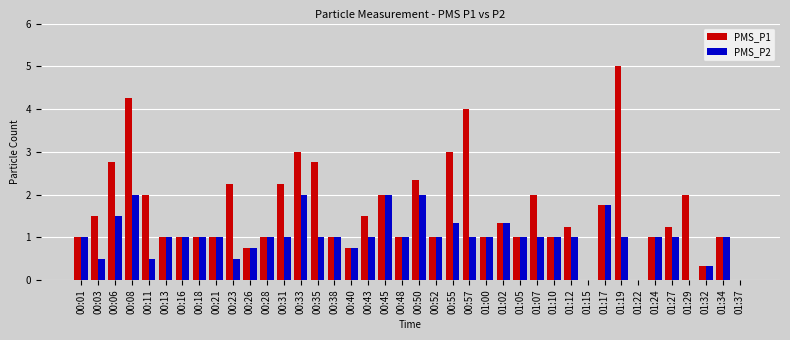

True or false: PMS_P1 has a value of 2.2 at 00:23.

True